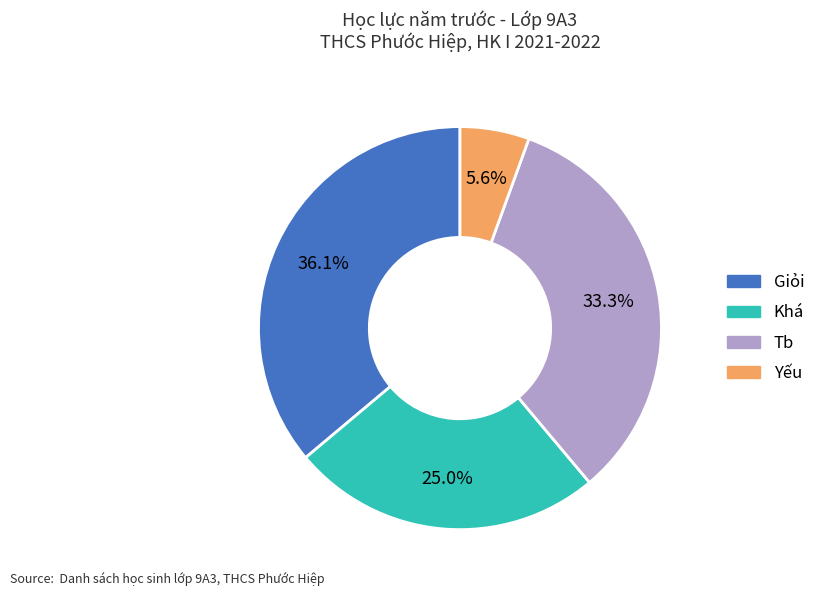

To the nearest percent, what is the combined percentage of Giỏi and Tb?

69%